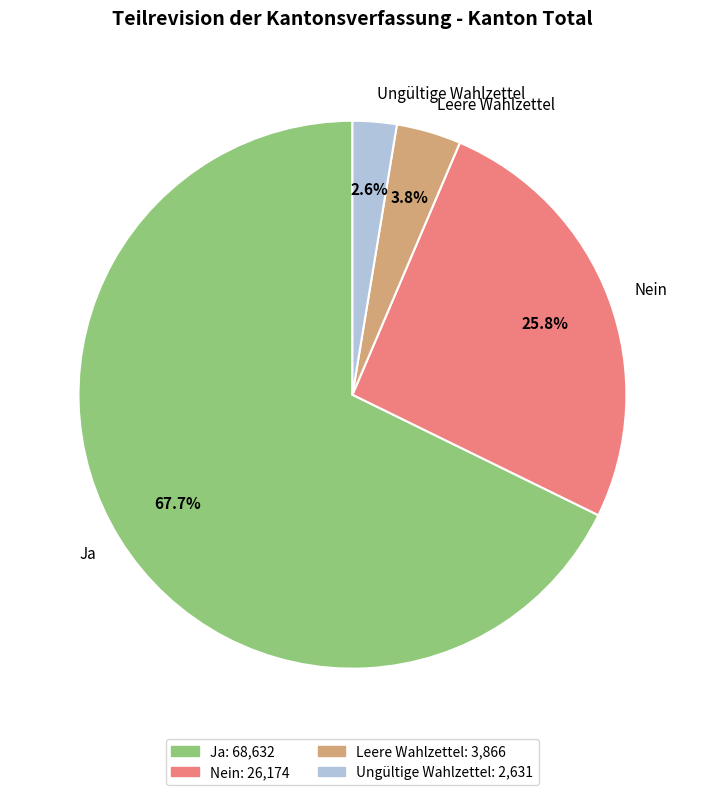

True or false: Nein accounts for 26% of the total.

True